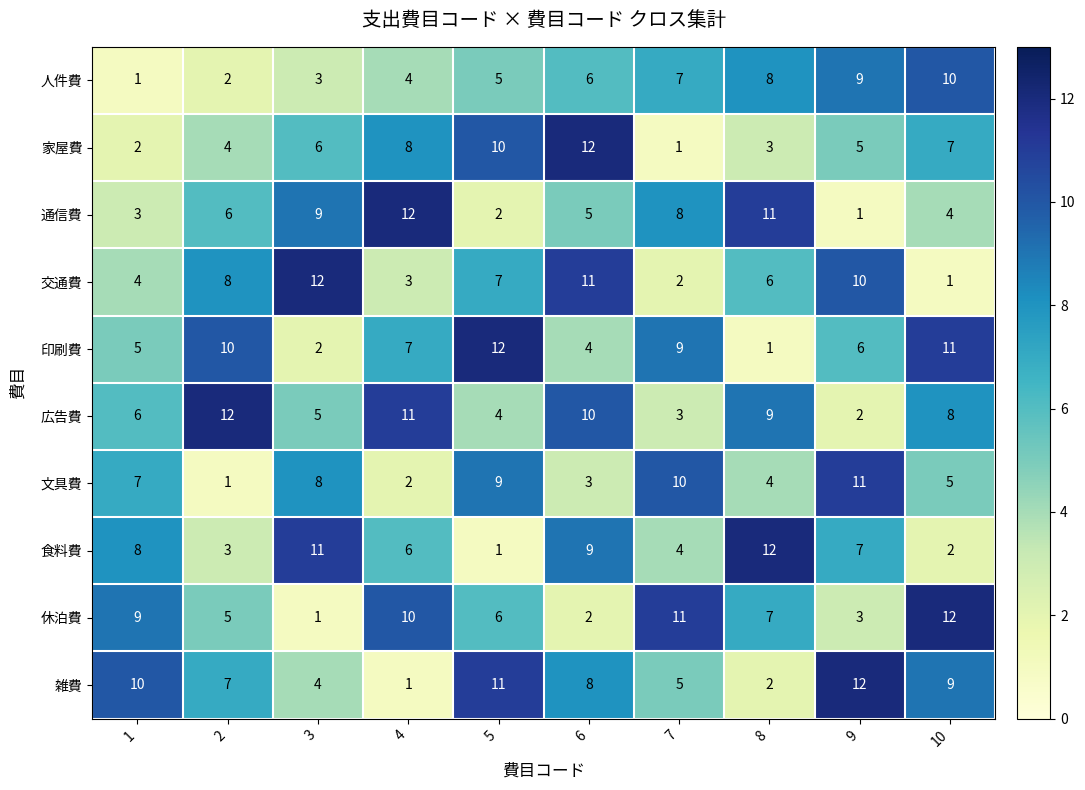

The 文具費 series shows 4 at 8. True or false?

True